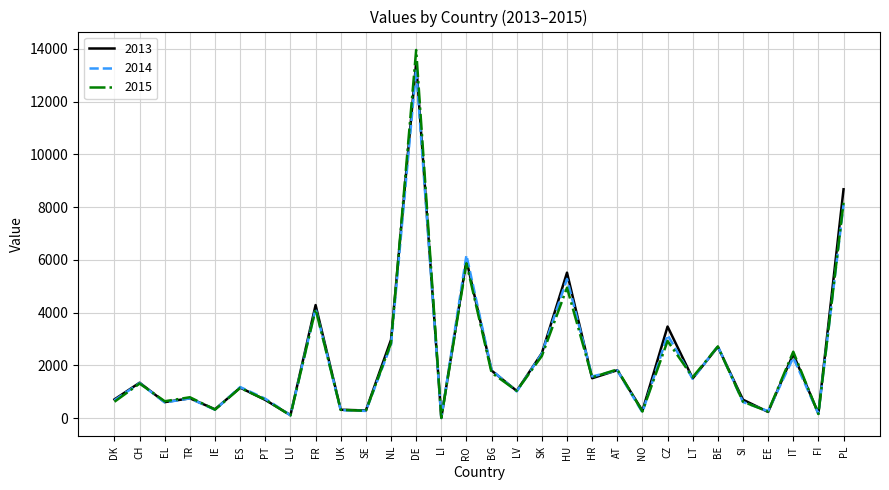

What are all the series names shown in the legend?

2013, 2014, 2015